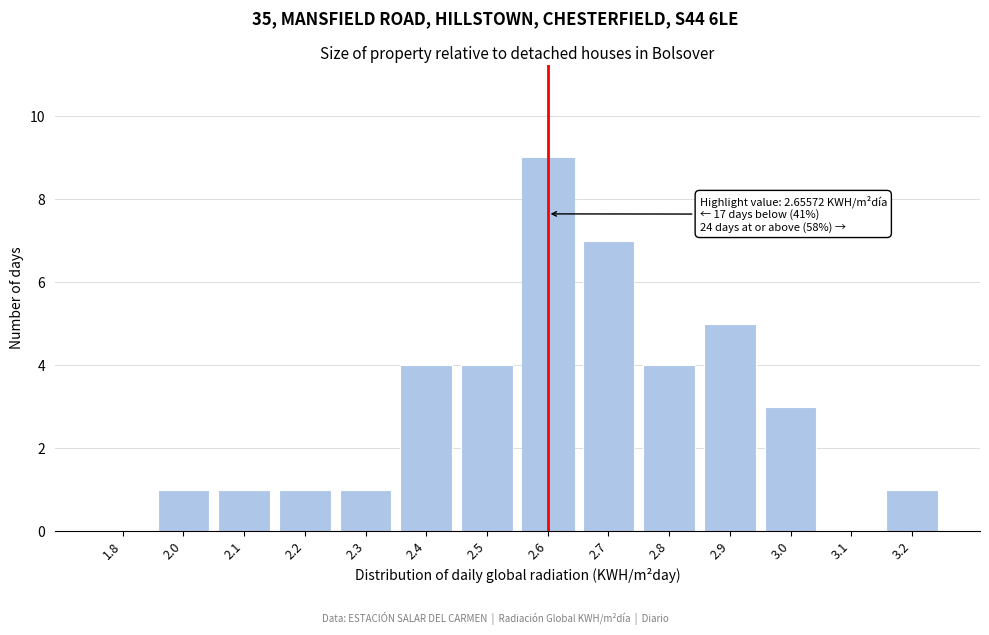

Reading left to right, what are all the values shown in this chart?

1.8=0	2.0=1	2.1=1	2.2=1	2.3=1	2.4=4	2.5=4	2.6=9	2.7=7	2.8=4	2.9=5	3.0=3	3.1=0	3.2=1